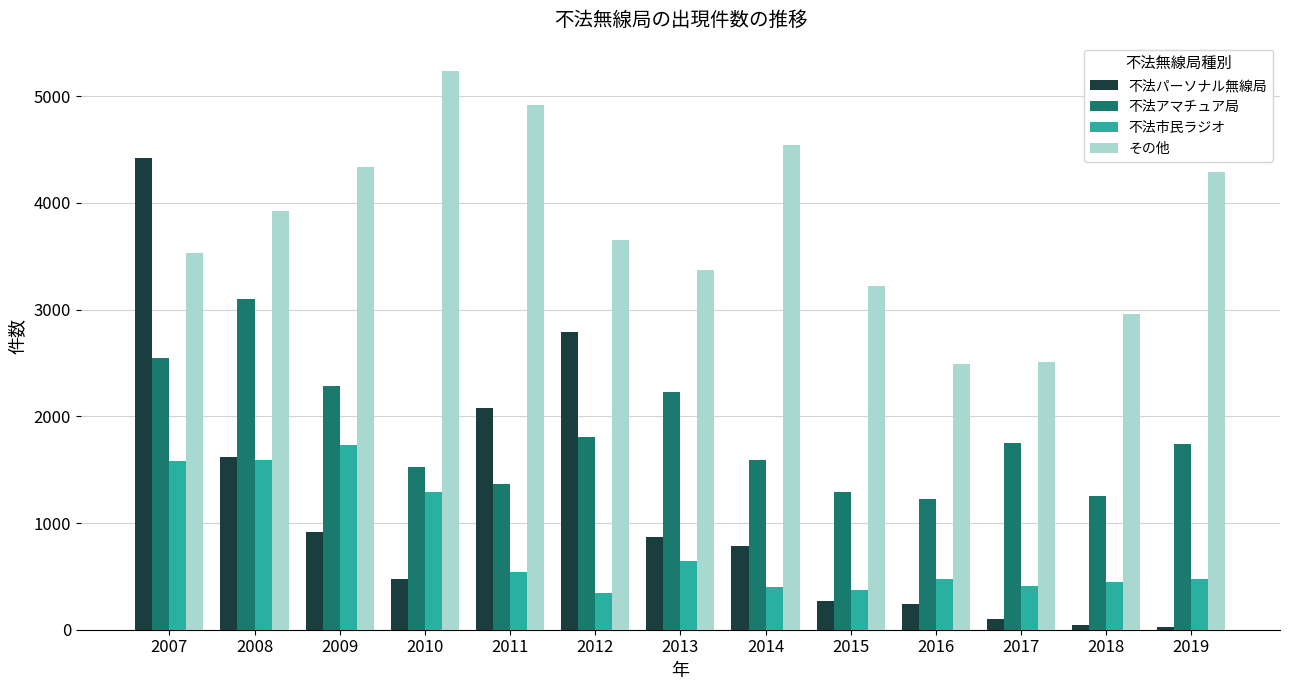

The value of 不法パーソナル無線局 at 2012 is 2788. True or false?

True